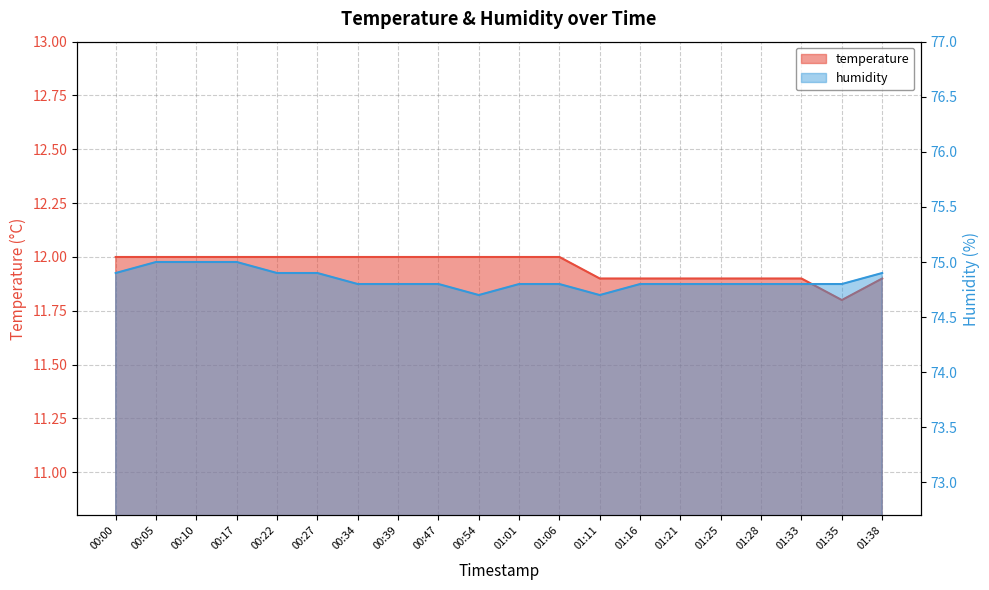

How many lines are shown in the chart?

2